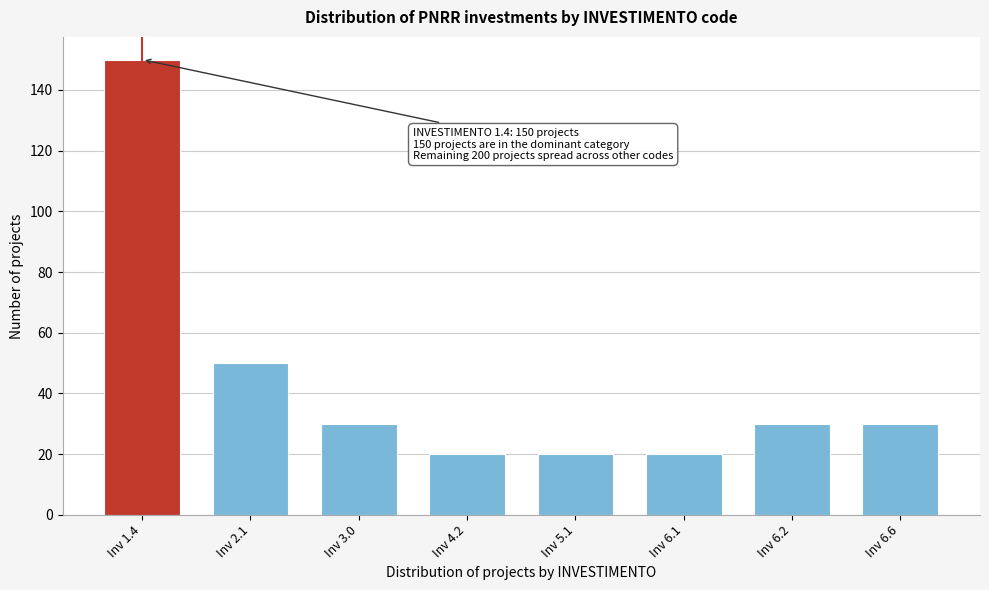

Reading left to right, transcribe all the data shown in this chart.

150	50	30	20	20	20	30	30